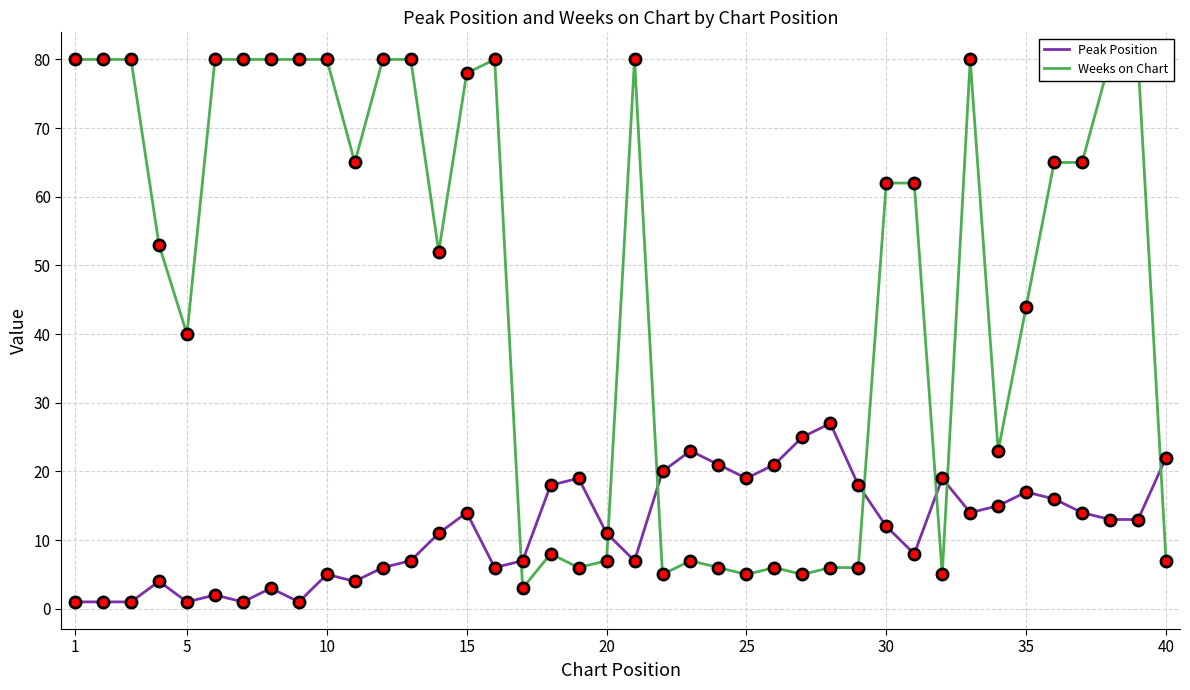

True or false: Peak Position and Weeks on Chart cross at least once.

True